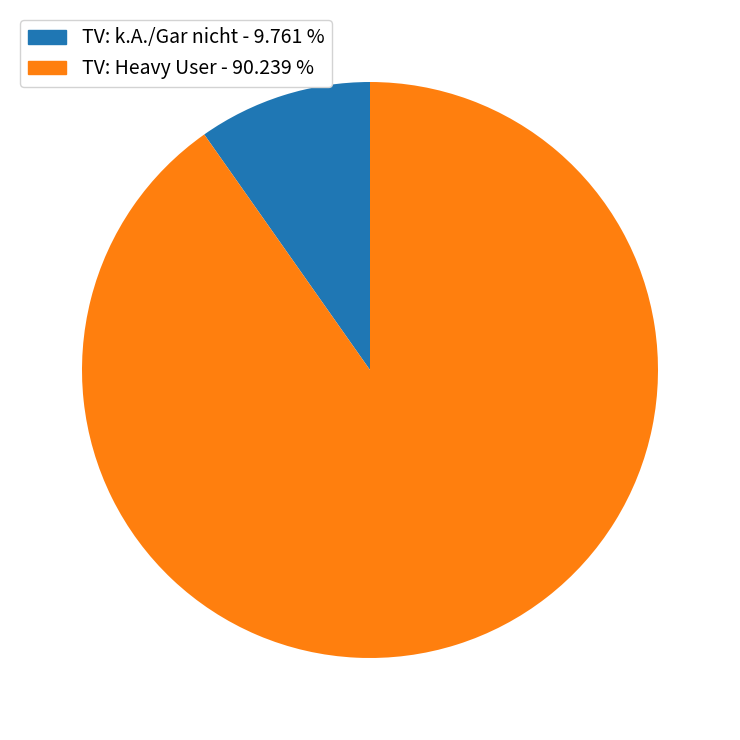

Count the number of slices in the pie.

2